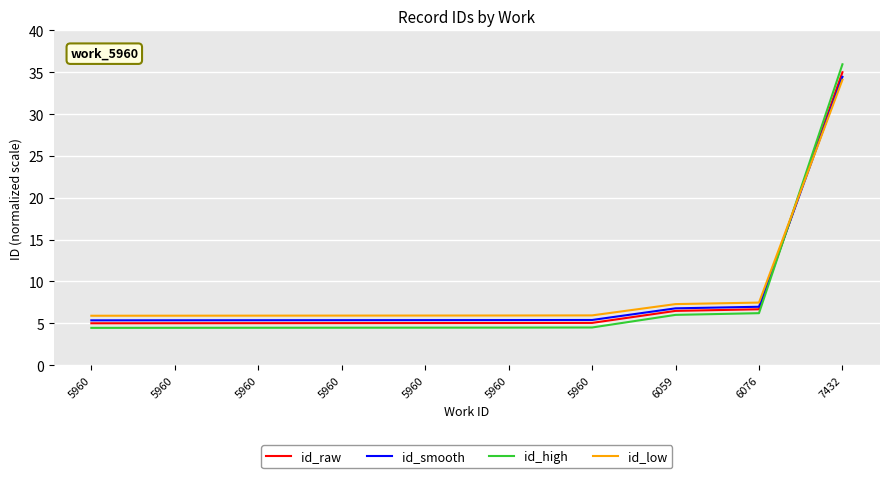

At which label does id_smooth reach its peak?

7432